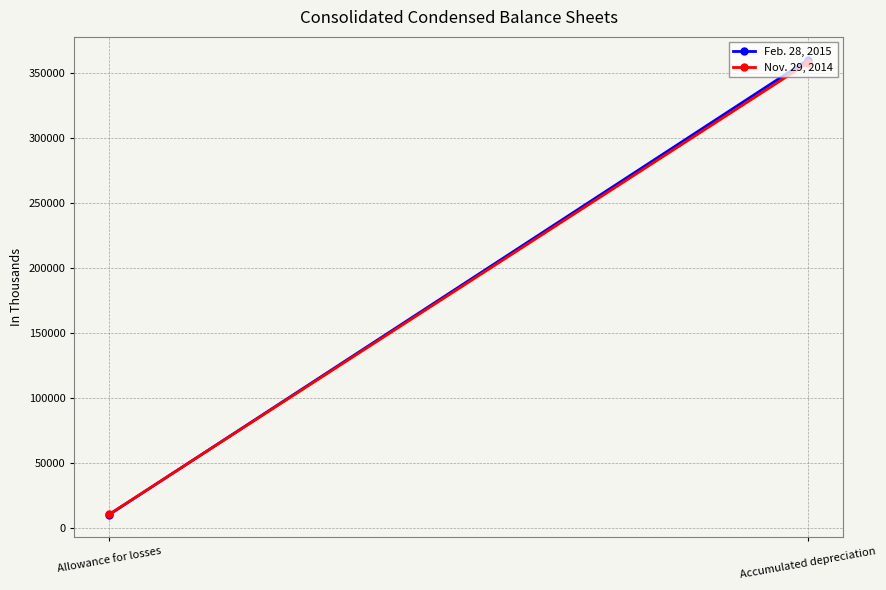

What value does the Nov. 29, 2014 series have at Accumulated depreciation, to the nearest 100?

357600